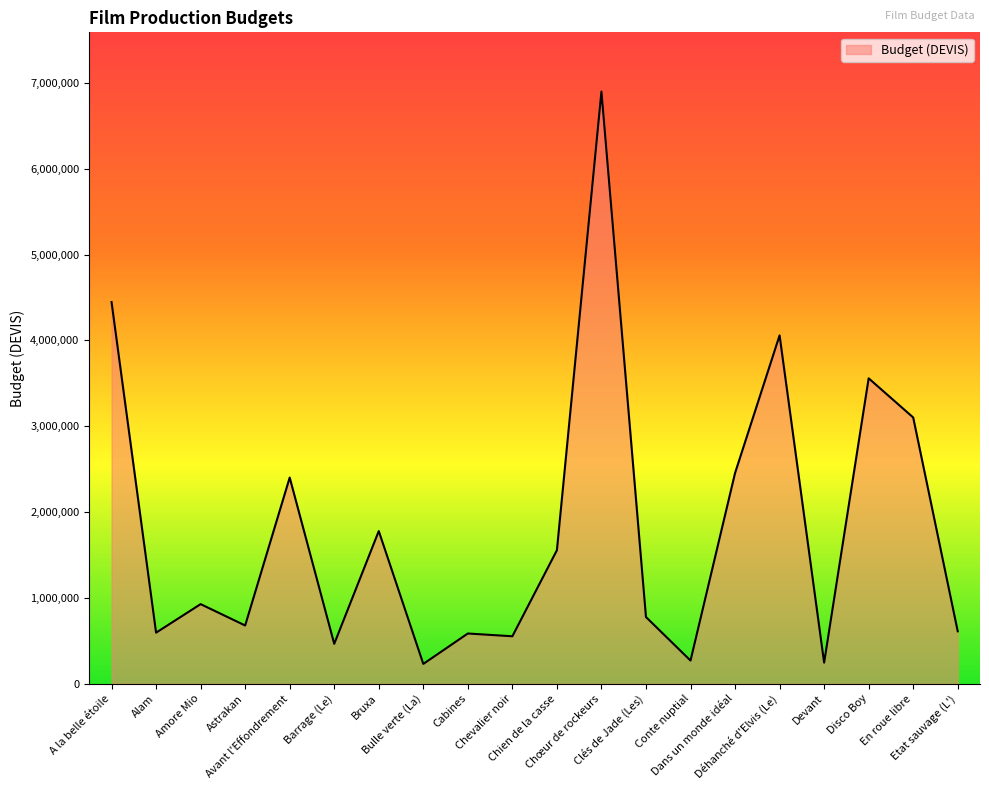

What is the change in value from Chevalier noir to Chien de la casse?

+1002748